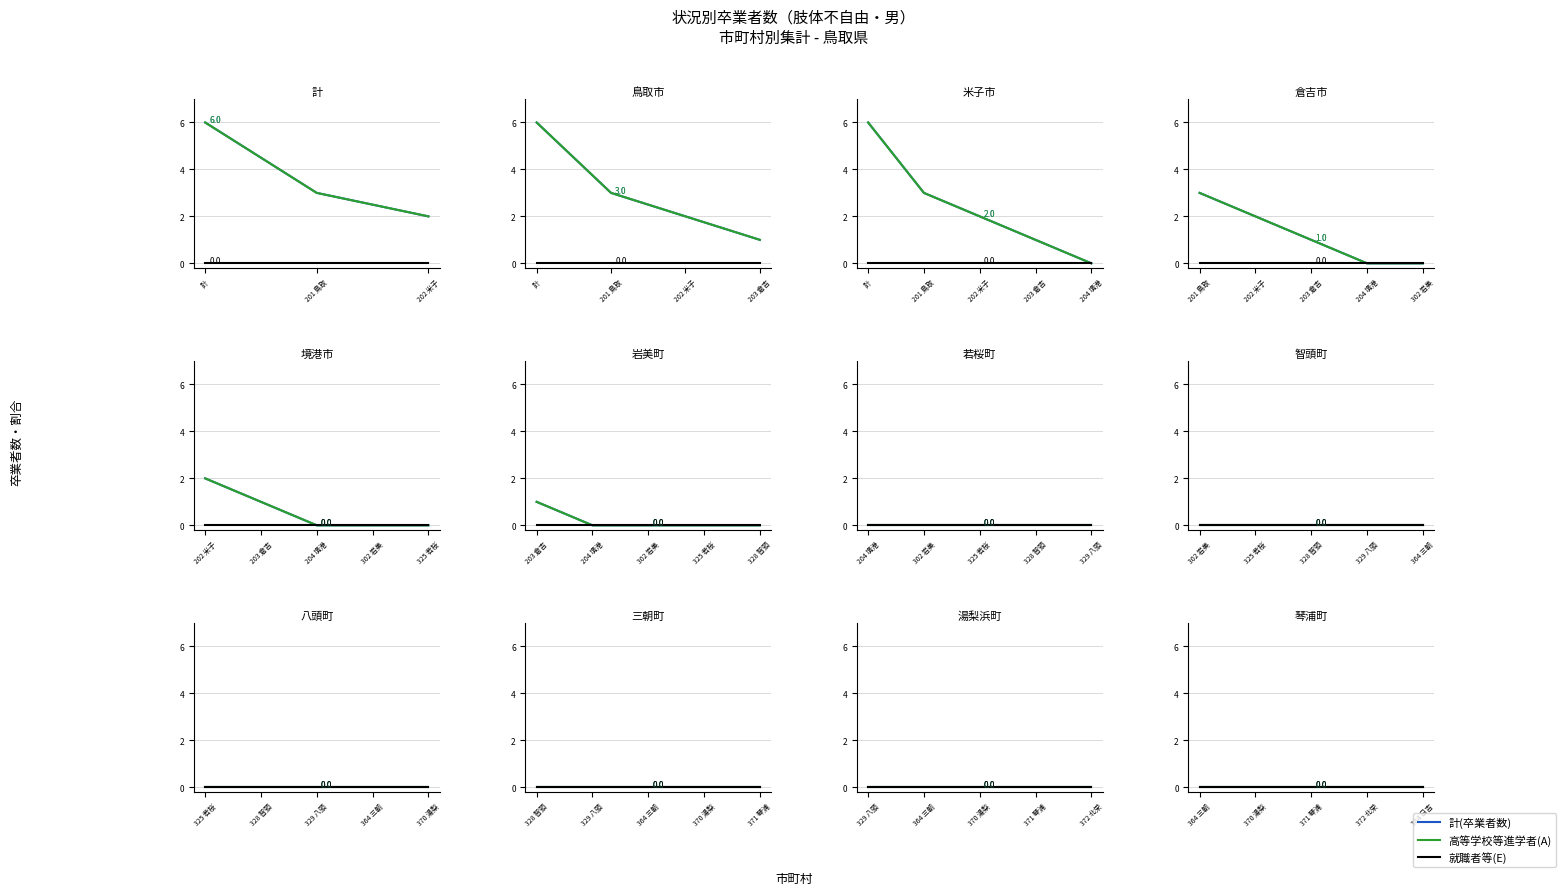

Rank the series by their maximum value, from highest to lowest.

計(卒業者数), 高等学校等進学者(A), 就職者等(E)